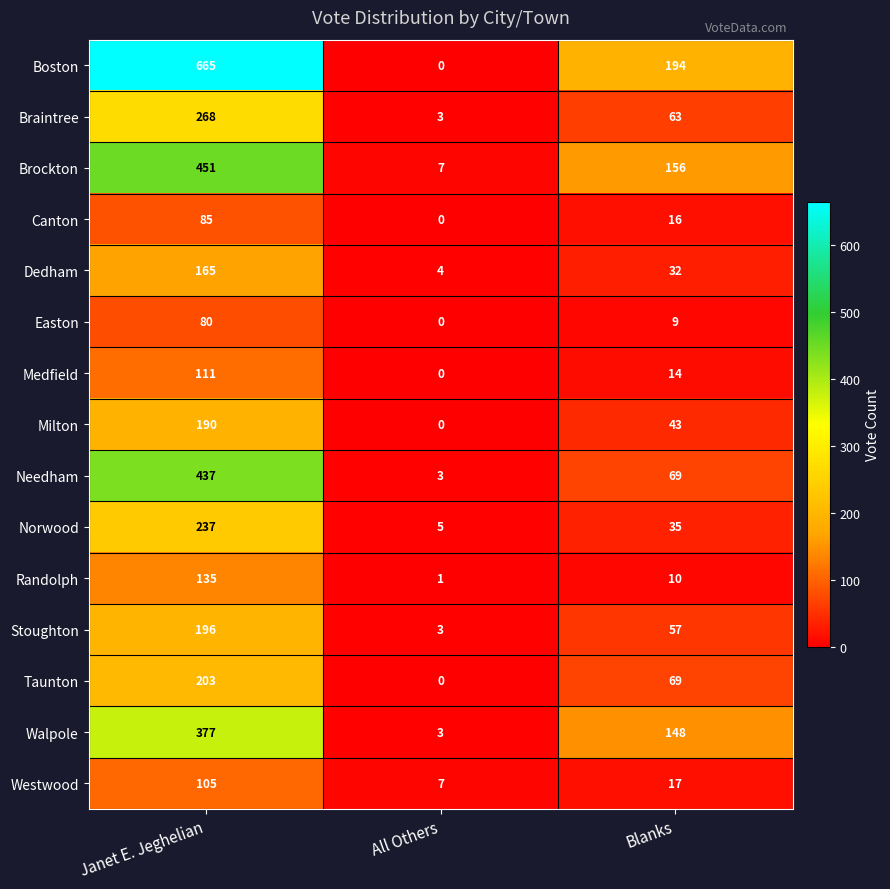

Read the Norwood value at Blanks, to the nearest 5.

35